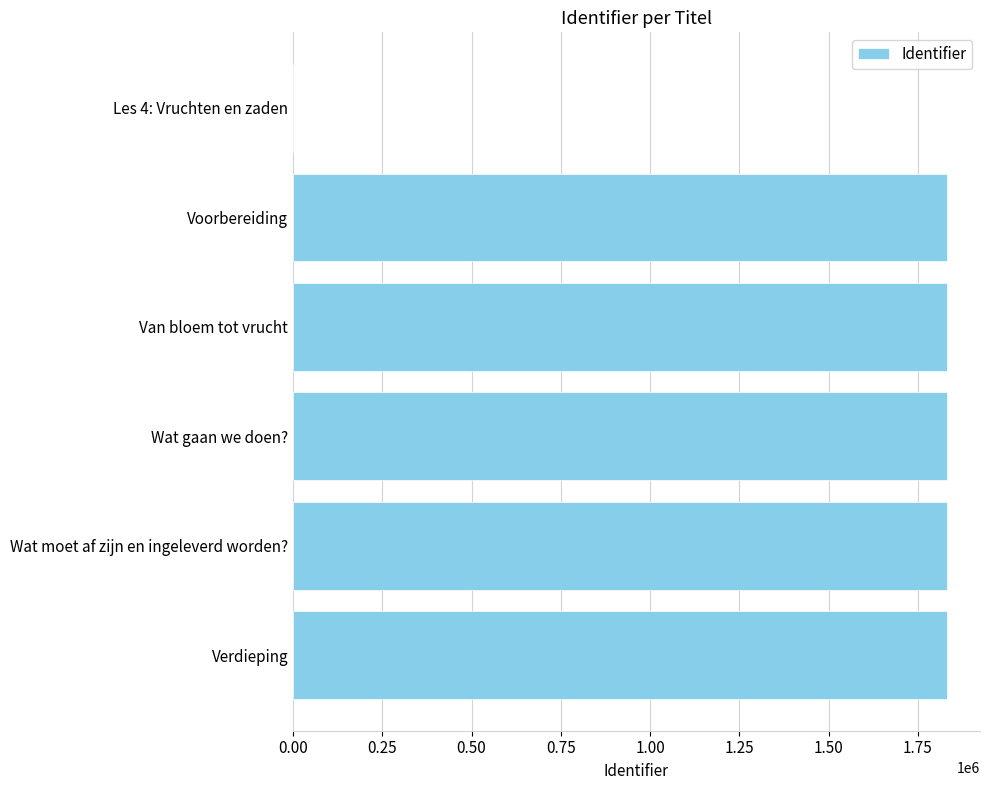

True or false: the data shows 1832102 at Van bloem tot vrucht.

True